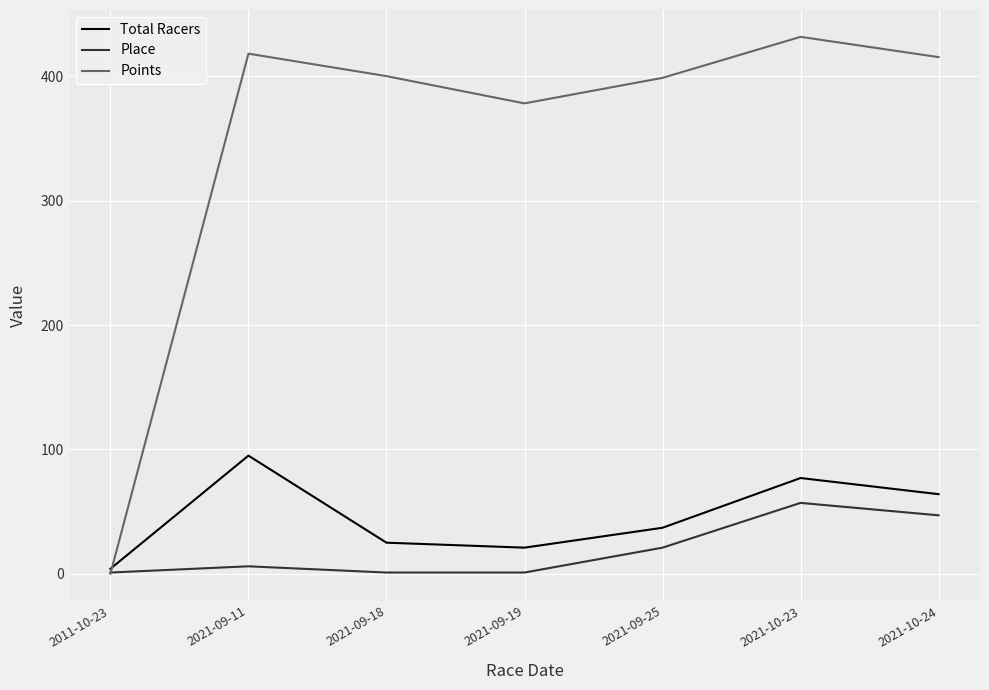

Which series has the largest range (max minus min)?

Points